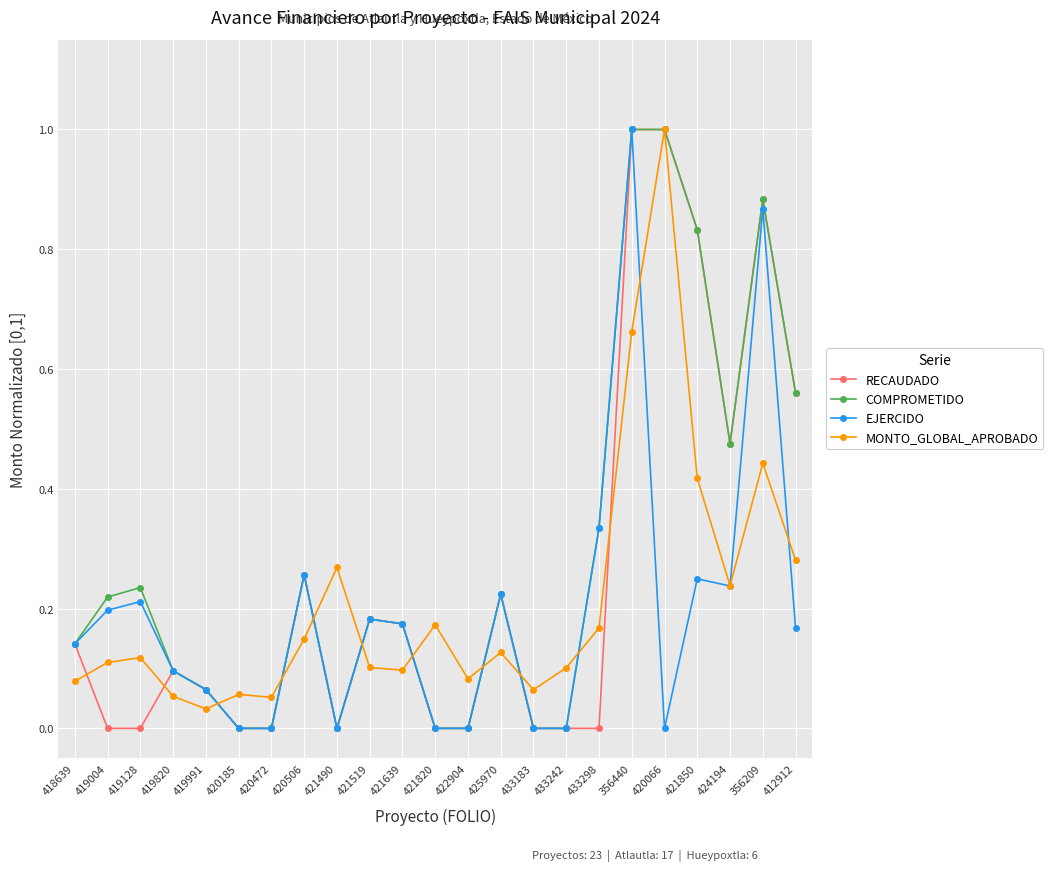

What is the label of the 5th point from the right?

420066